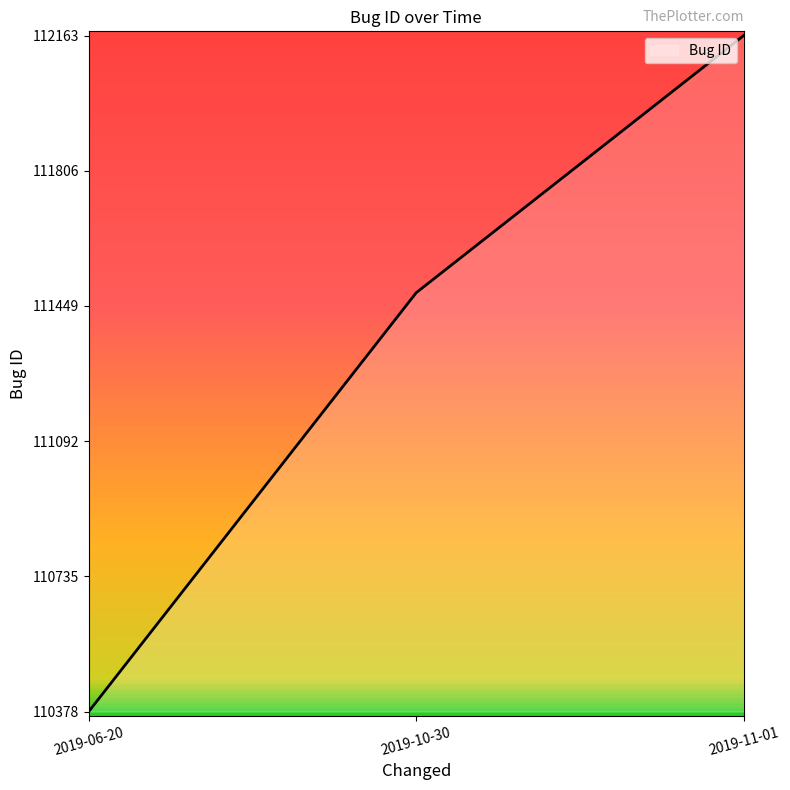

The value at 2019-06-20 is 110378. True or false?

True